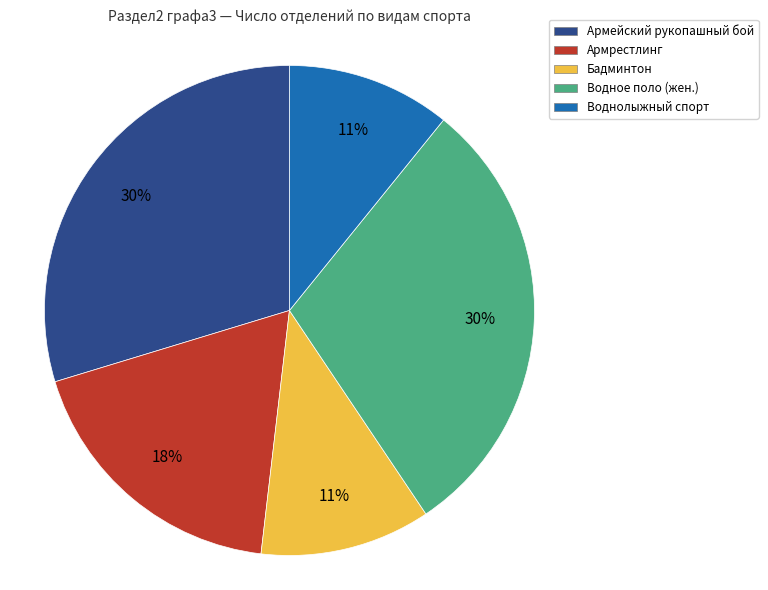

Between Армрестлинг and Воднолыжный спорт, which is larger?

Армрестлинг